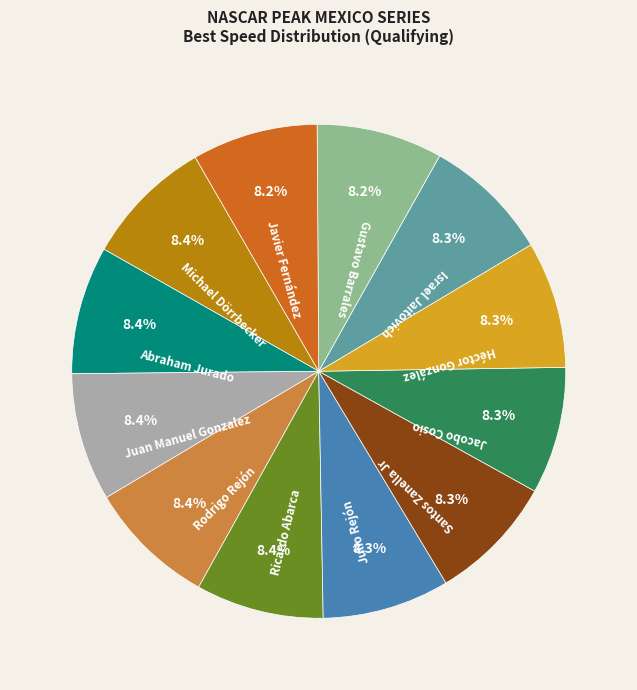

What is the ratio of the value at Rodrigo Rejón to the value at Ricardo Abarca?

1.0